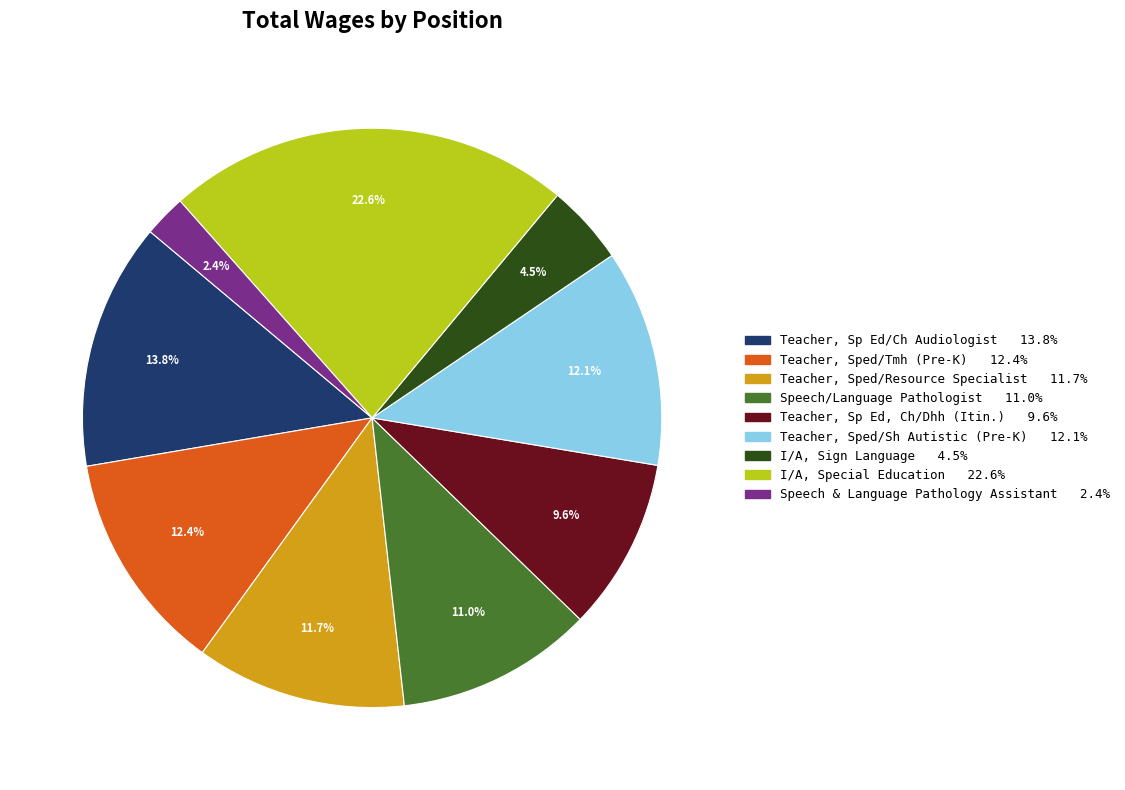

Which category has the smallest portion of the pie?

Speech & Language Pathology Assistant